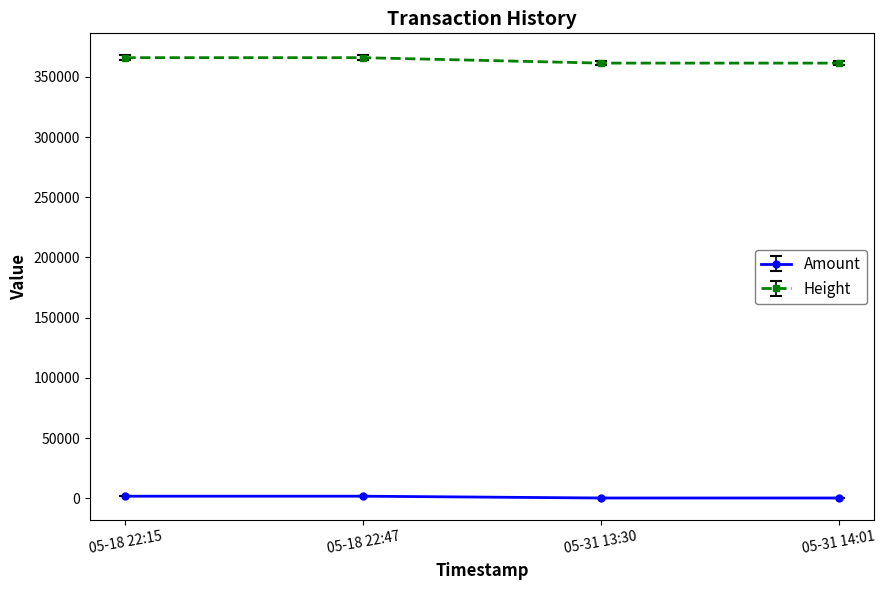

Is the value of Amount at 05-31 13:30 greater than the value of Height at 05-31 13:30?

No